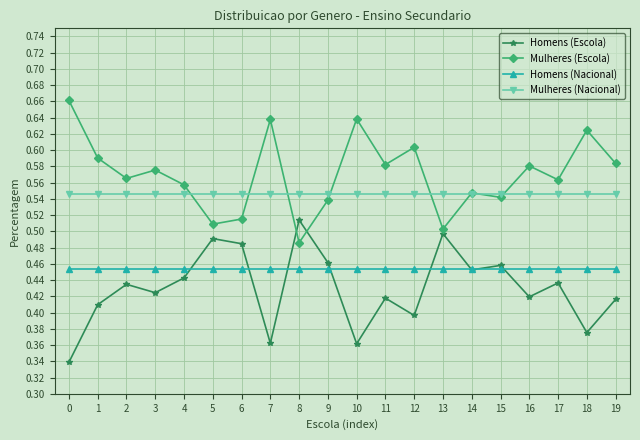

True or false: Homens (Nacional) and Mulheres (Escola) intersect in this chart.

False